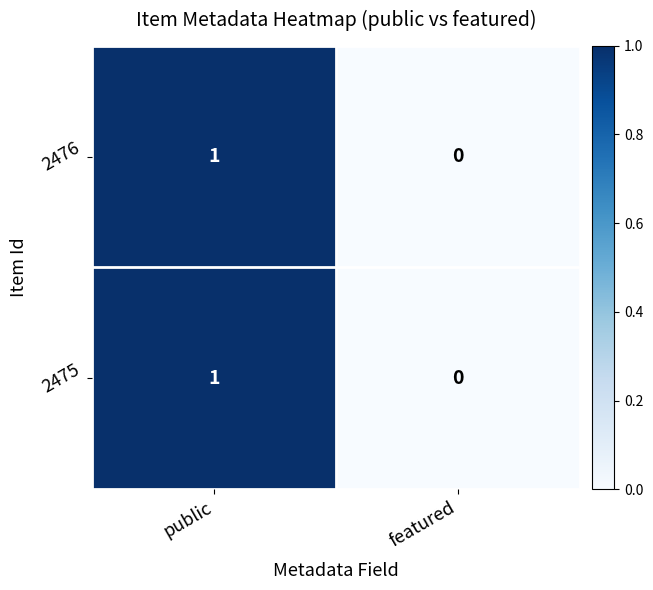

Rank the categories by 2476 value from lowest to highest.

featured, public